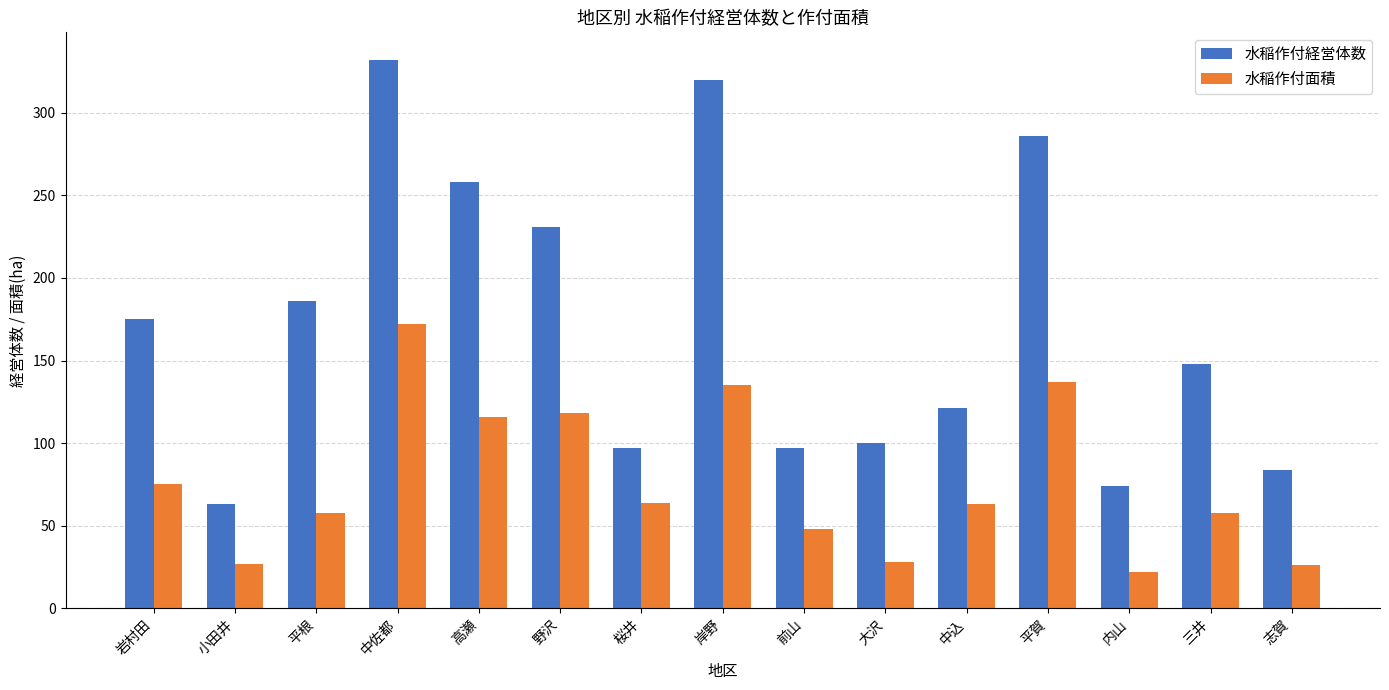

What is the difference between the highest and lowest values at 三井?

90